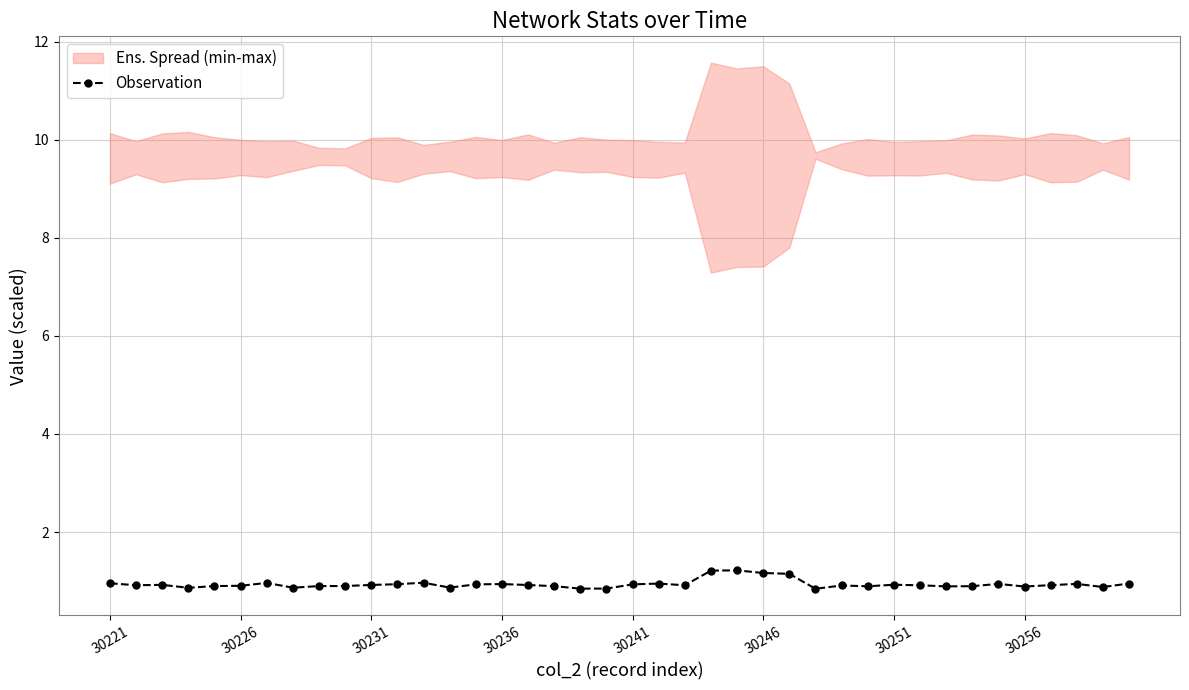

The Observation series shows 0.5 at 30221. True or false?

False